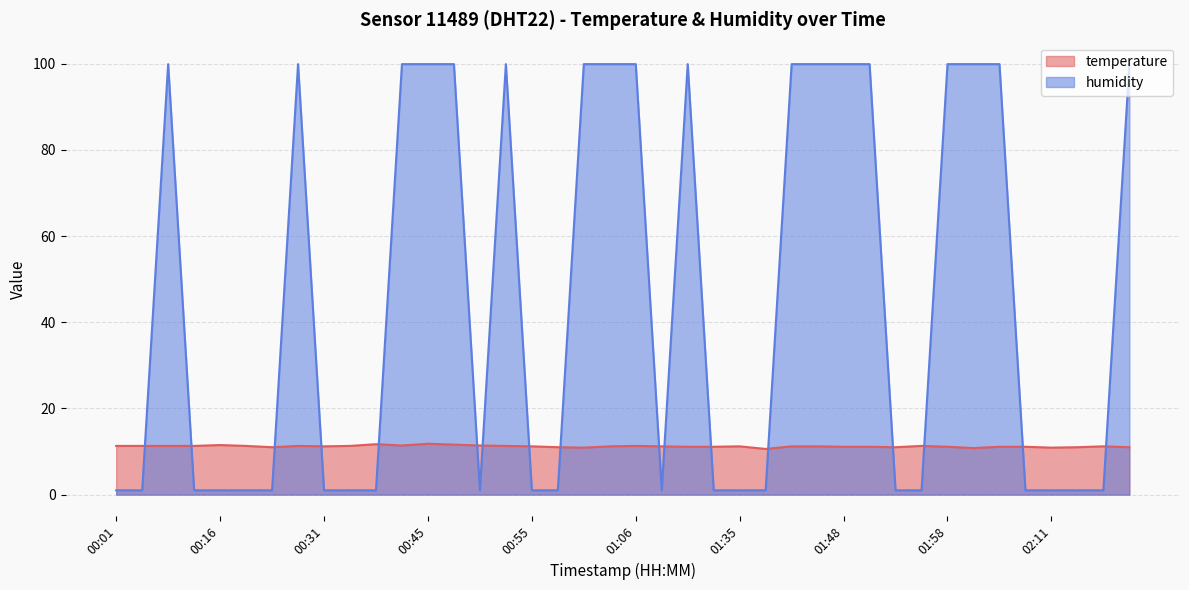

How many data points does each series have?

40